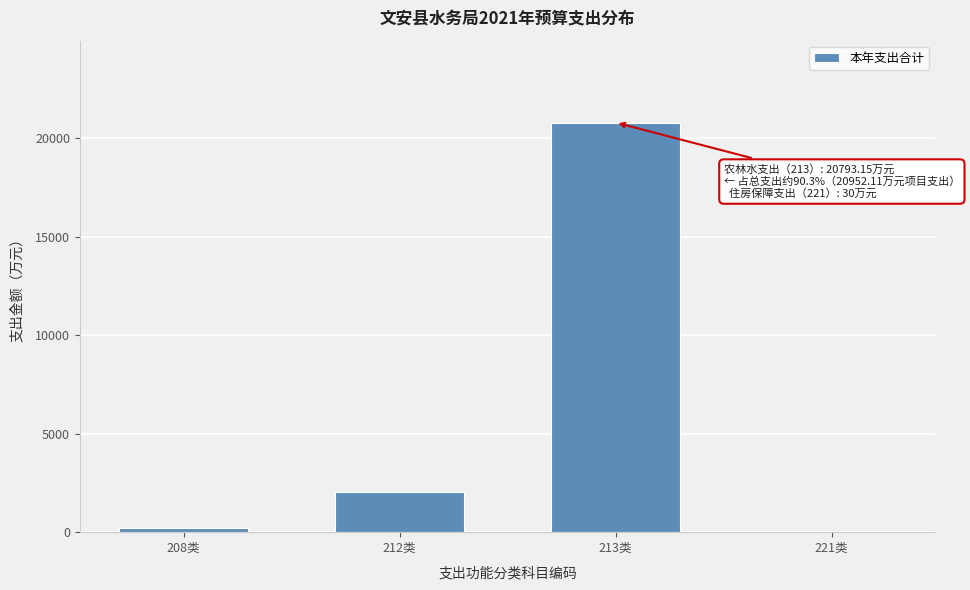

Reading right to left, list all the values displayed in this chart.

221类=30.0	213类=20793.1	212类=2016.6	208类=199.4